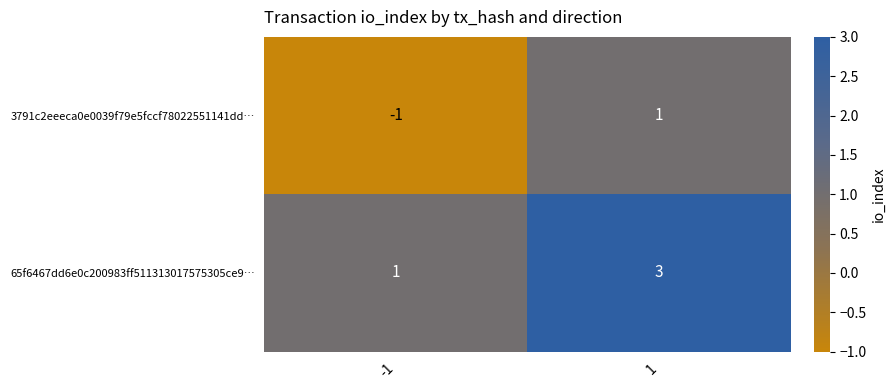

What is the greatest value displayed?

3